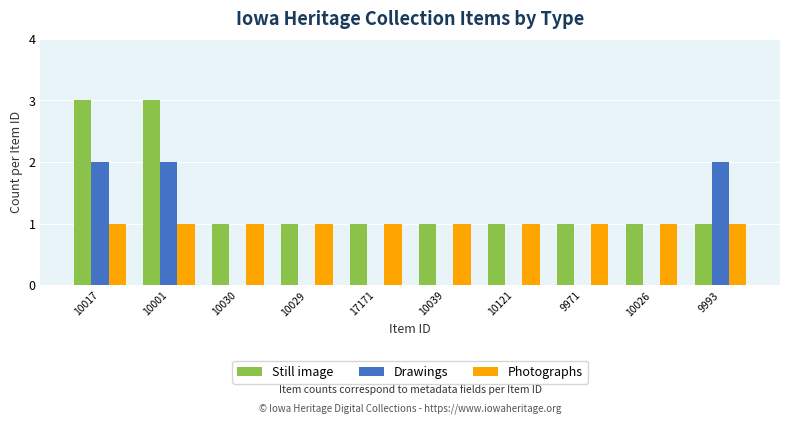

Is it true that Still image equals 0 at 10121?

False